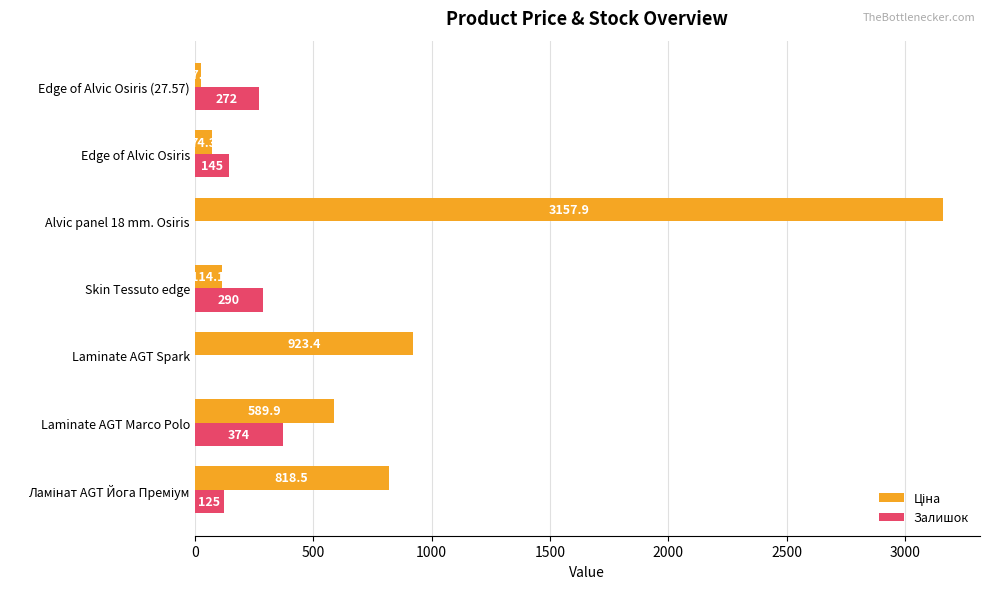

Is it true that Залишок equals 0.0 at Laminate AGT Spark?

True